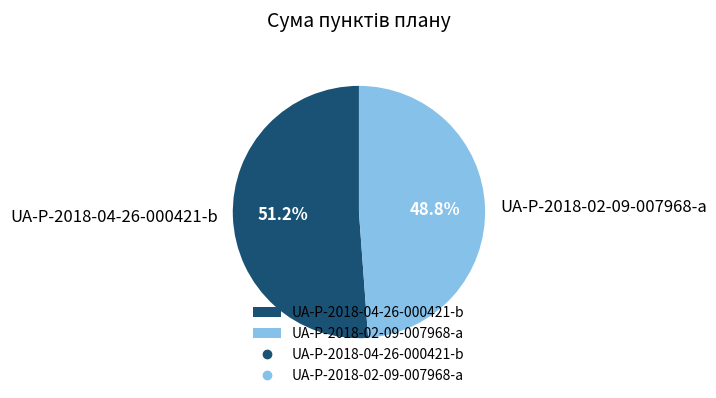

Is it true that UA-P-2018-04-26-000421-b is 51% of the pie?

True